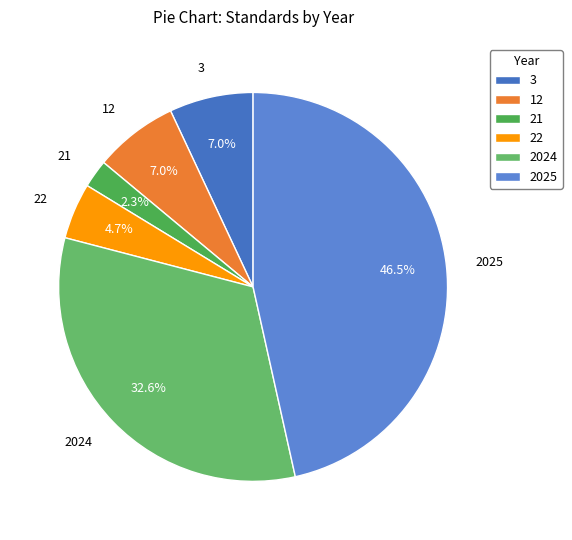

Approximately how many times larger is the value at 2024 compared to 12?

4.7